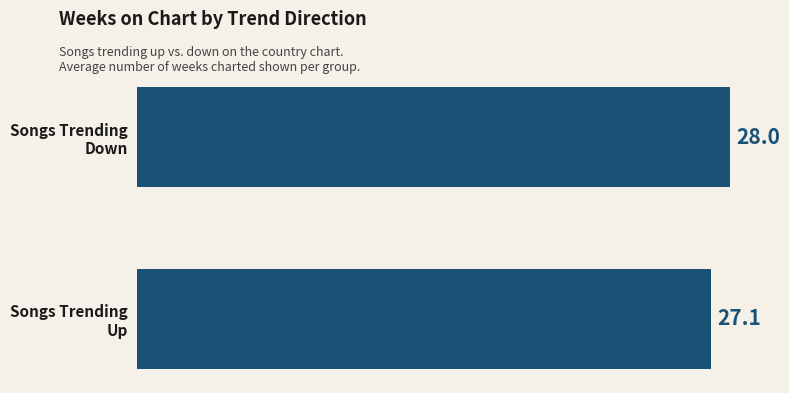

What is the maximum value shown in the chart?

28.0